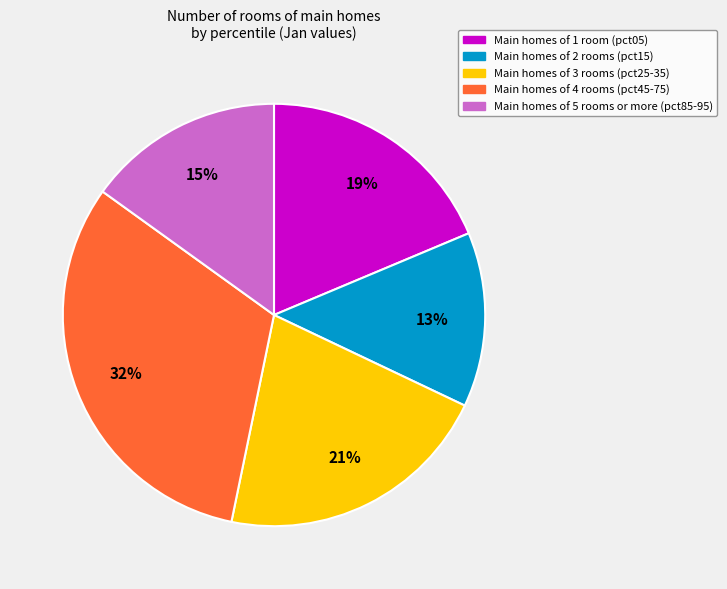

How many slices are in this pie chart?

5